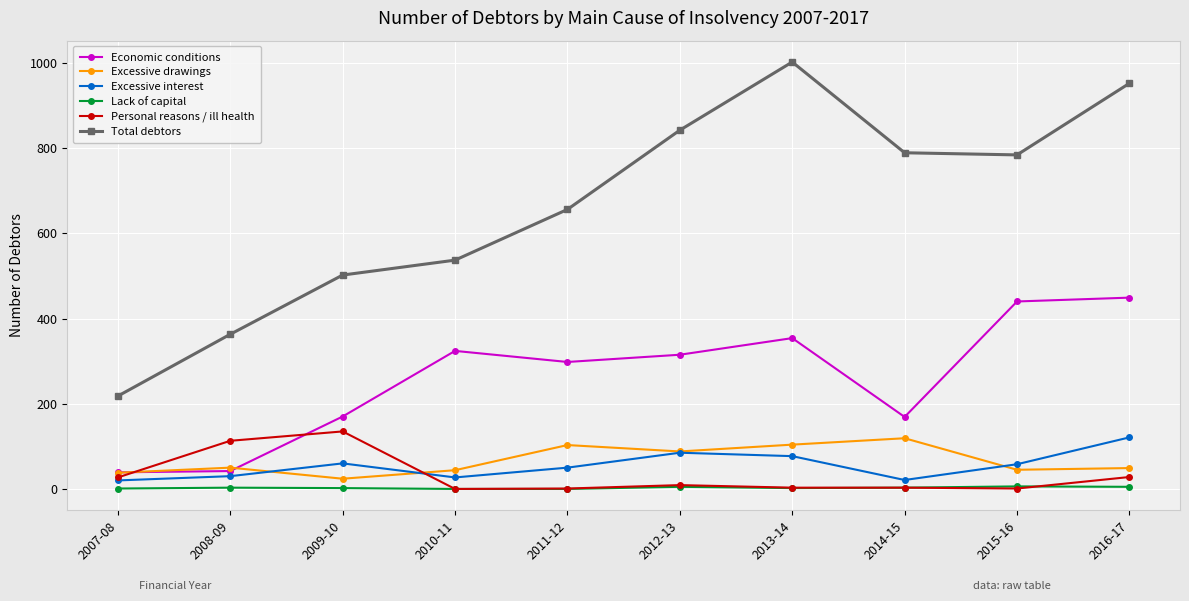

True or false: Lack of capital and Economic conditions cross at least once.

False